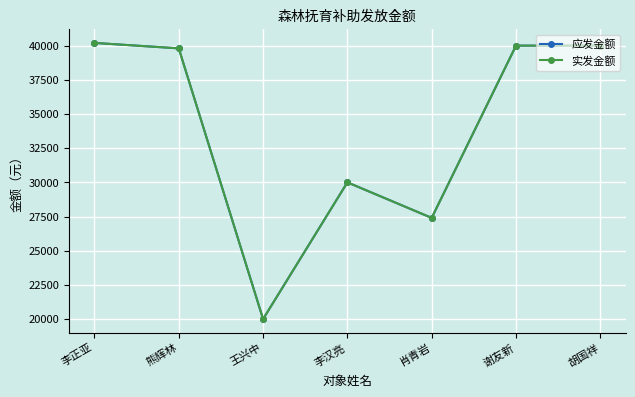

True or false: 实发金额 has a value of 40200 at 李正亚.

True